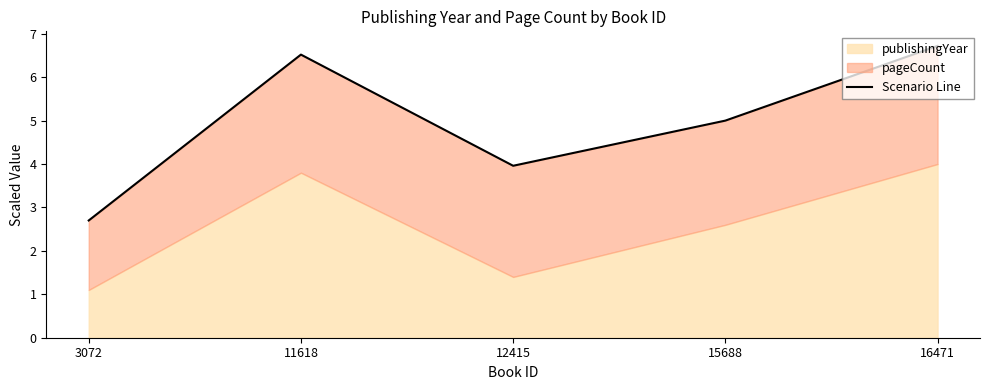

How many points are lower than both their immediate neighbors (excluding endpoints)?

1